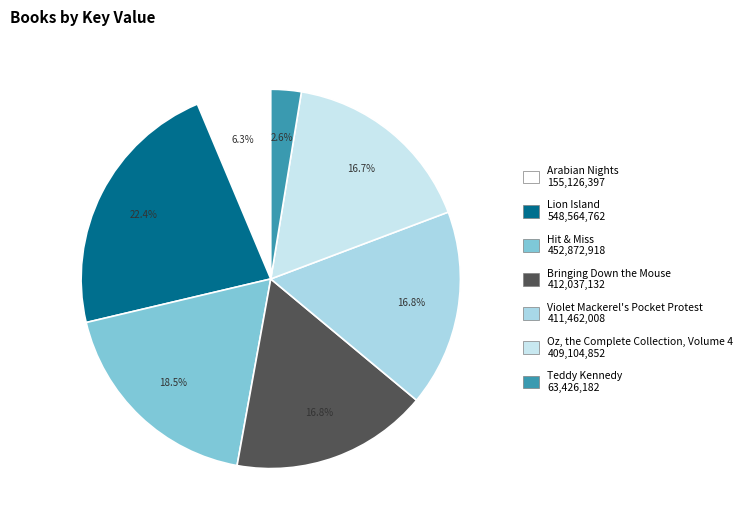

Does any single category account for the majority?

No